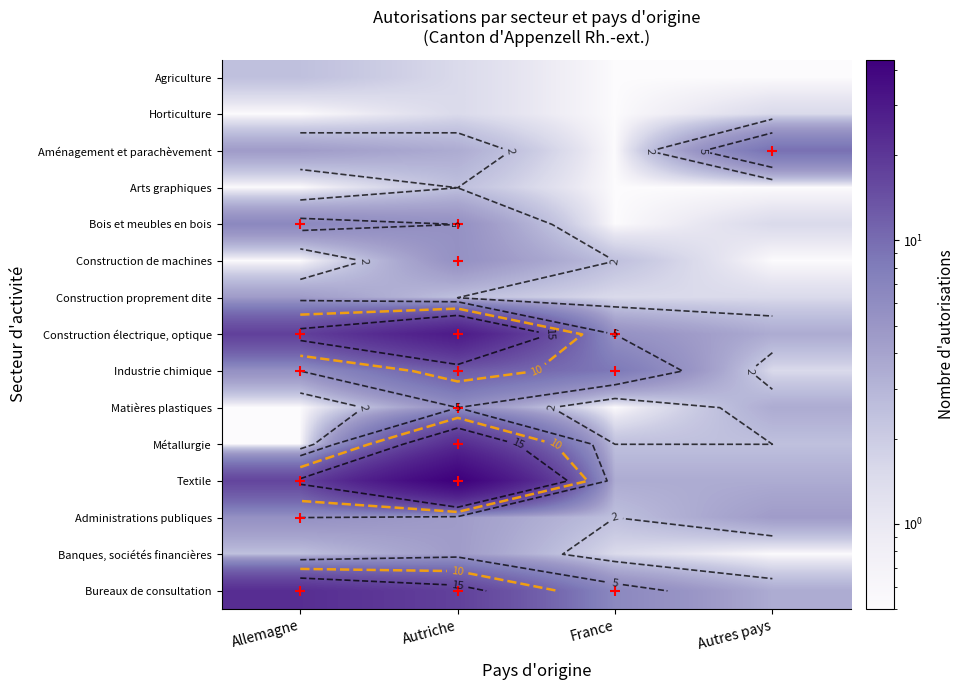

What is the sum of all Bois et meubles en bois values?

14.0